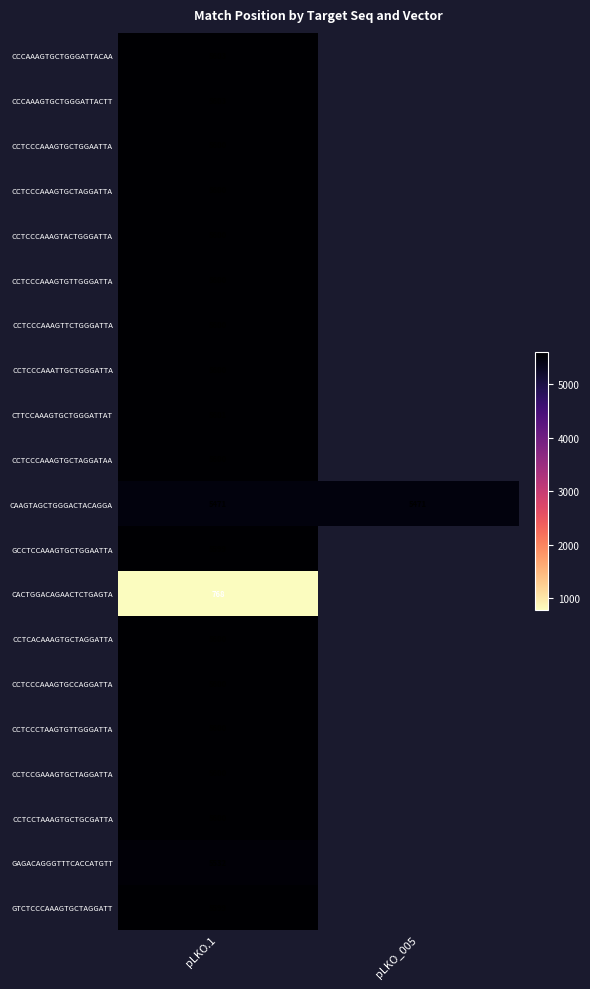

What is the total value across all series at pLKO.1?

106976